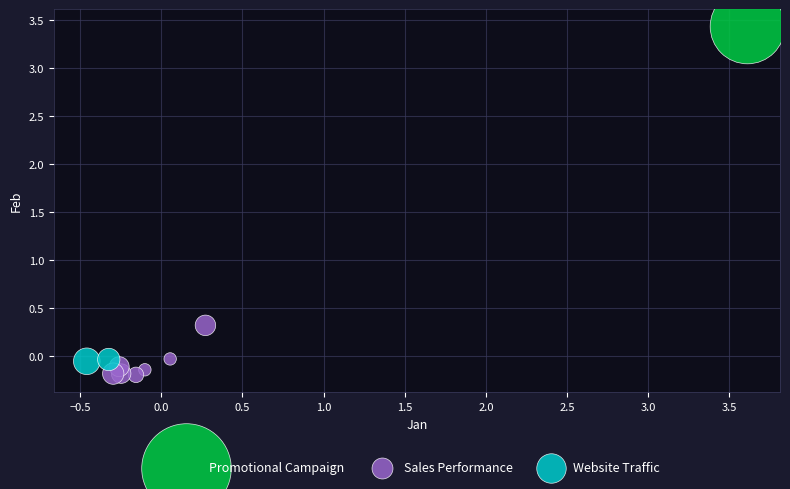

Which series contains the highest Y value?

Promotional Campaign